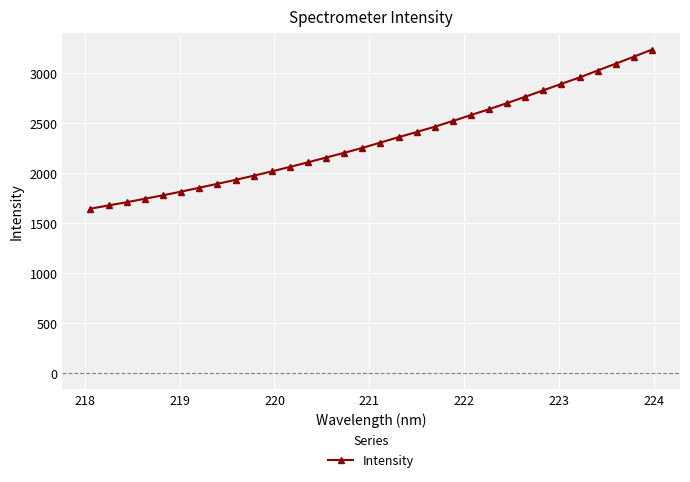

What is the difference between the maximum and minimum values?

1589.4